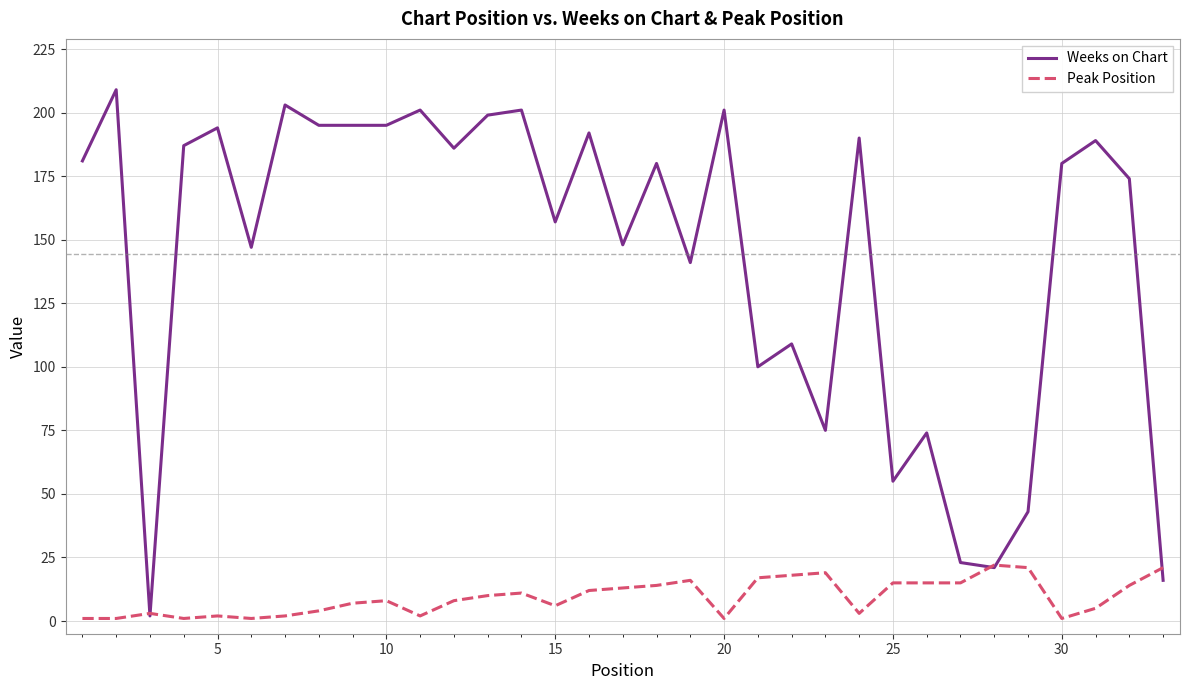

Rank the series by their maximum value, from lowest to highest.

Peak Position, Weeks on Chart